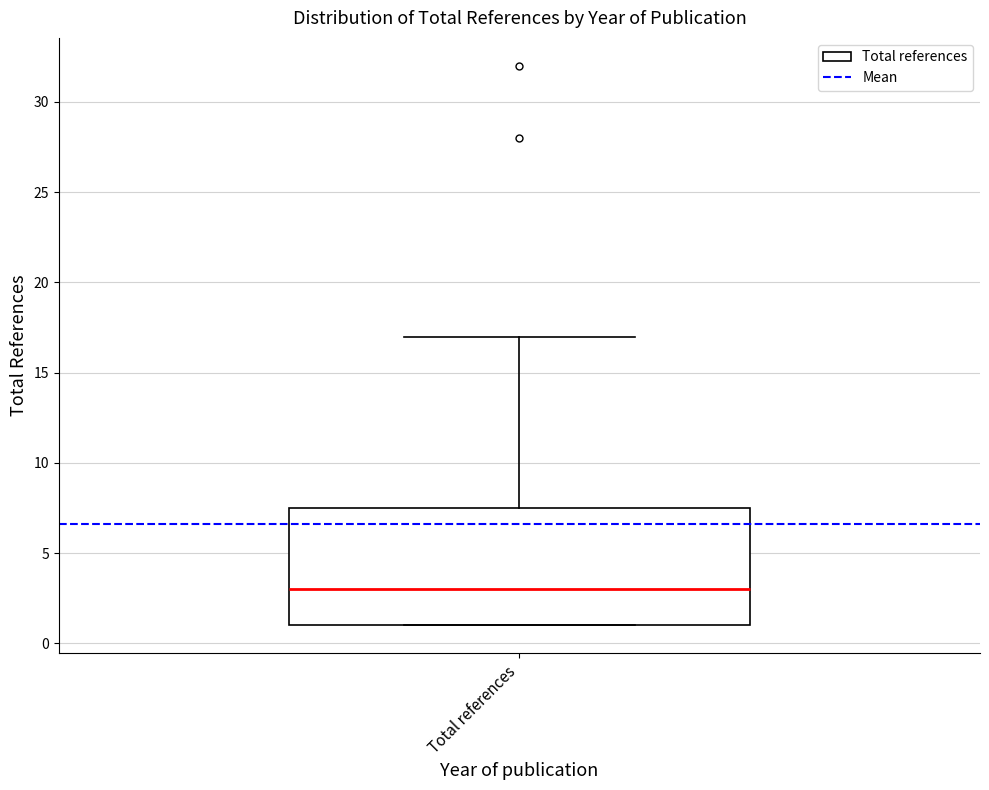

Read this box plot against the y-axis: the position of the median line, the range covered by the box, and the ends of both whiskers. The values are not printed on the chart, so give them approximately, as read against the axis.

median 3.0, box 1.0 to 7.5, whiskers 1.0 to 17.0